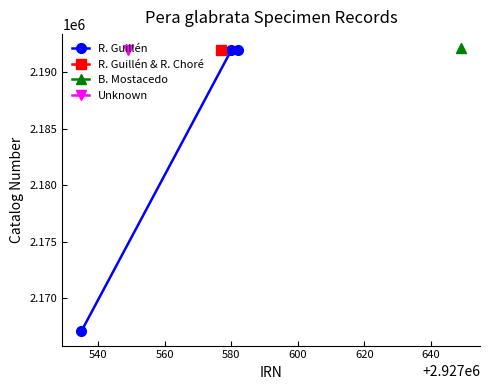

How many lines are shown in the chart?

1